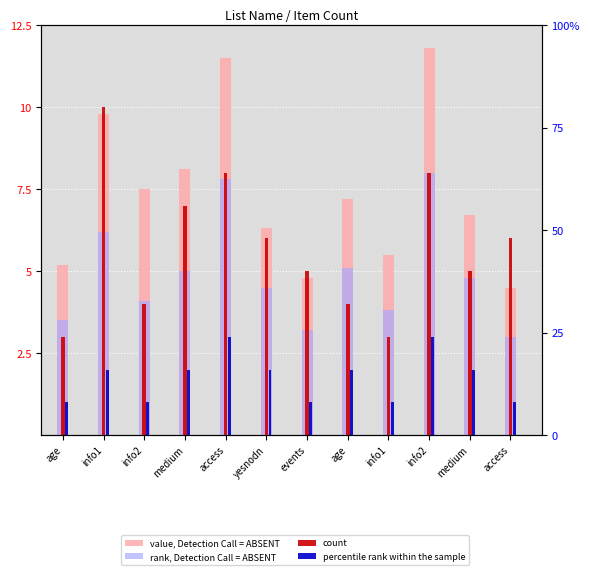

What is the greatest value displayed?

11.8